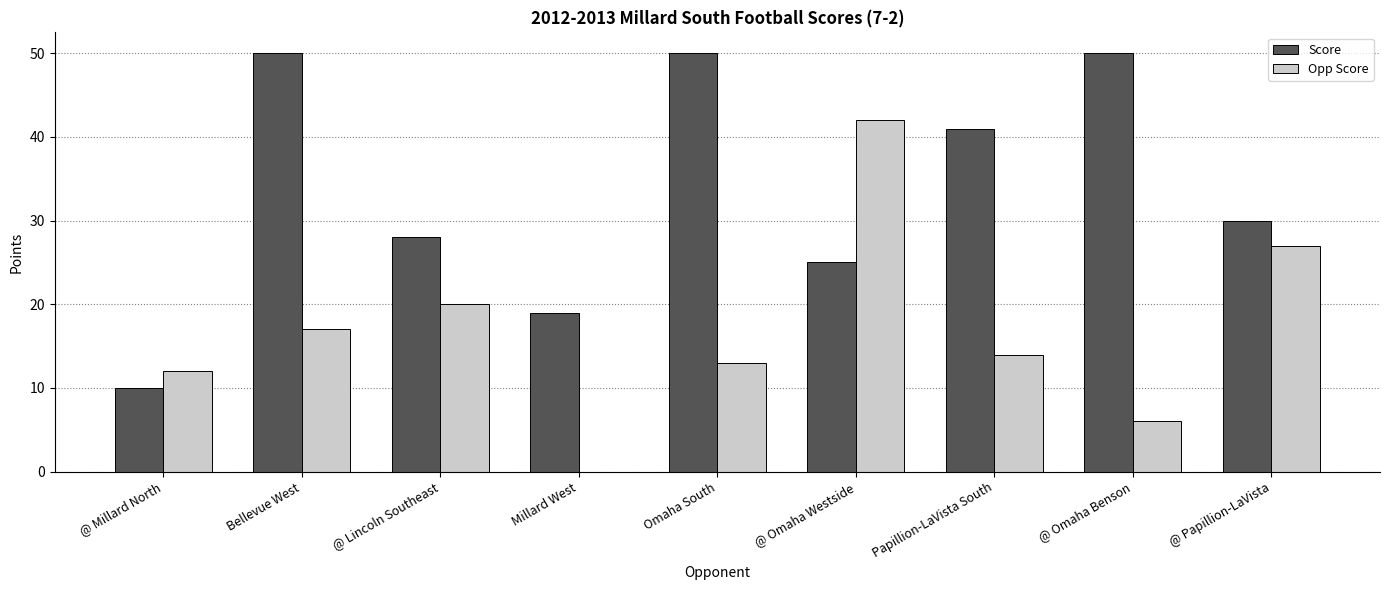

Is the value of Score at @ Lincoln Southeast greater than the value of Opp Score at @ Millard North?

Yes